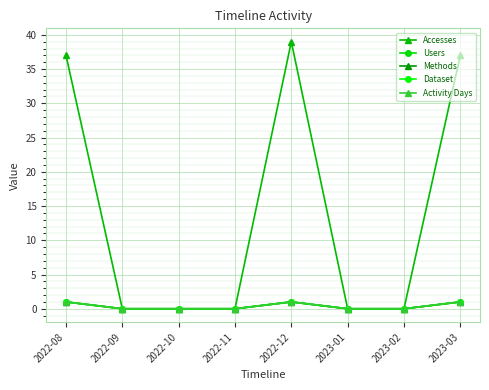

Which series has the widest spread of values?

Accesses